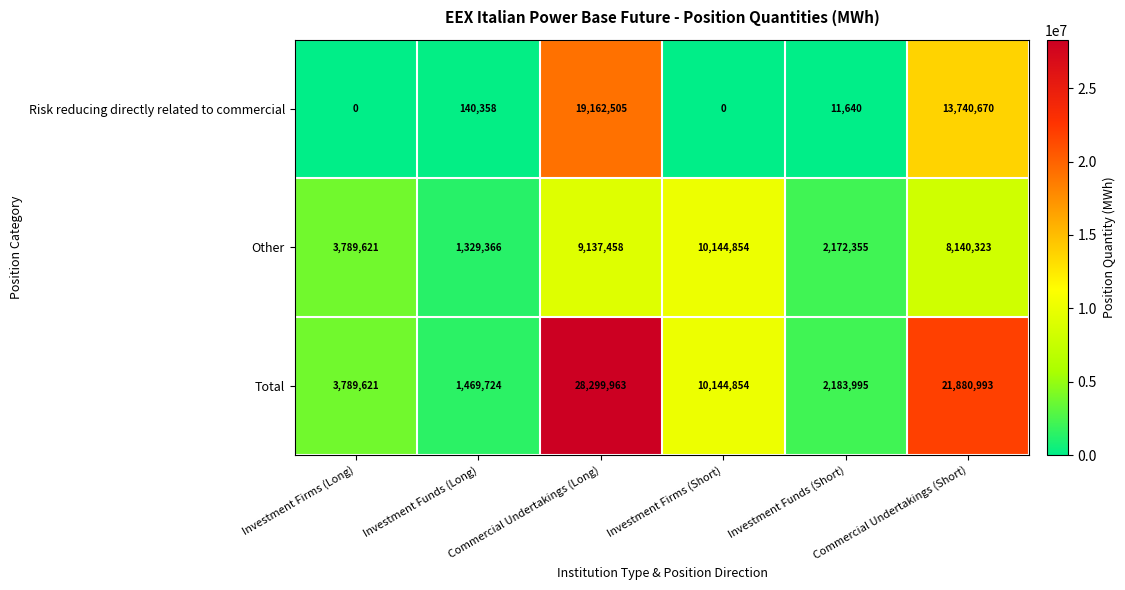

What is the lowest value of the Total series?

1469724